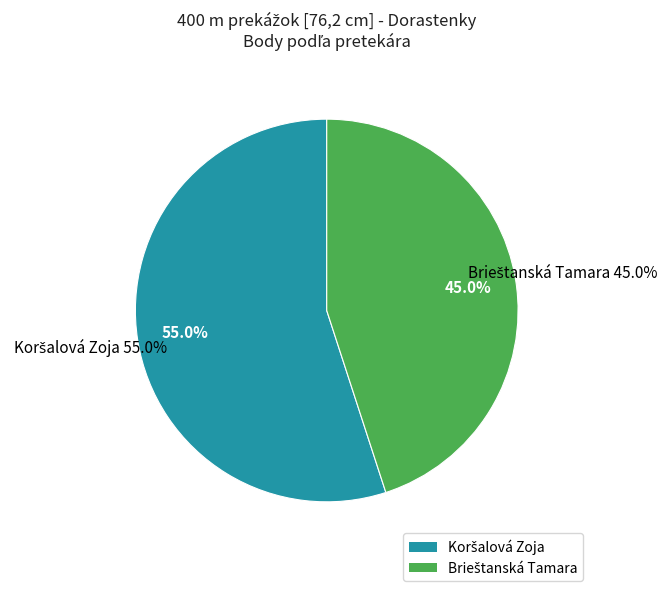

Which category has the smallest portion of the pie?

Brieštanská Tamara